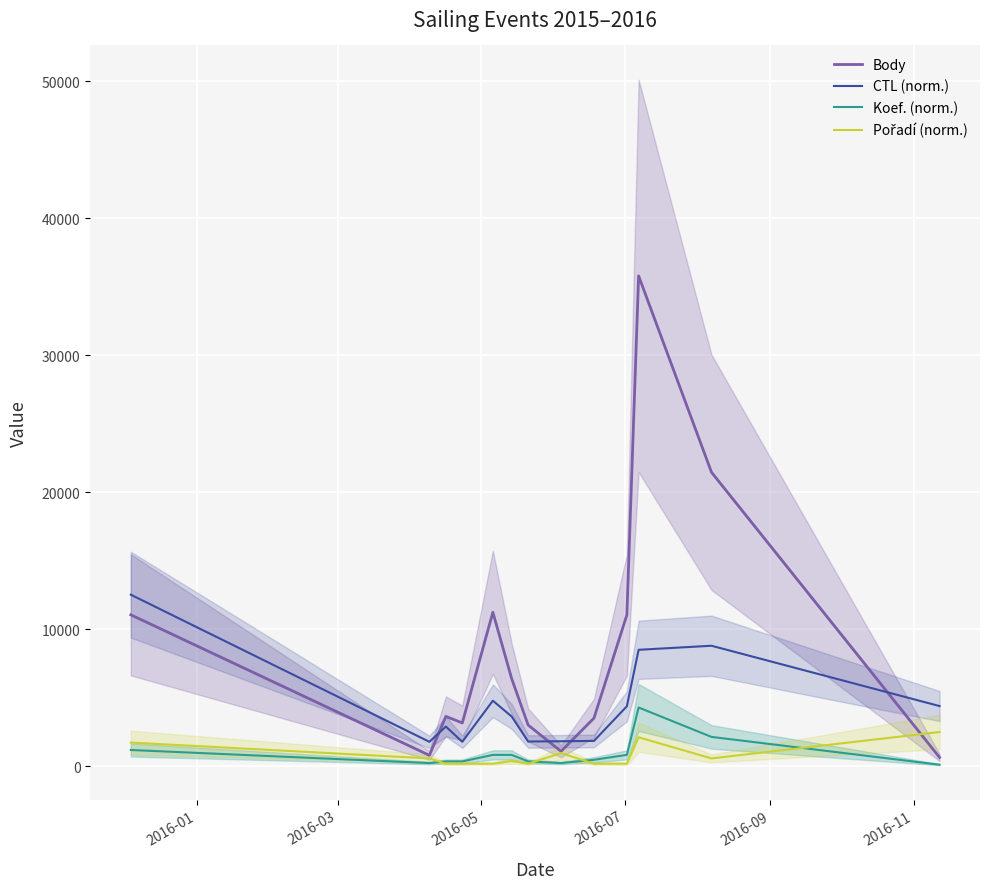

True or false: Koef. (norm.) and CTL (norm.) cross at least once.

False